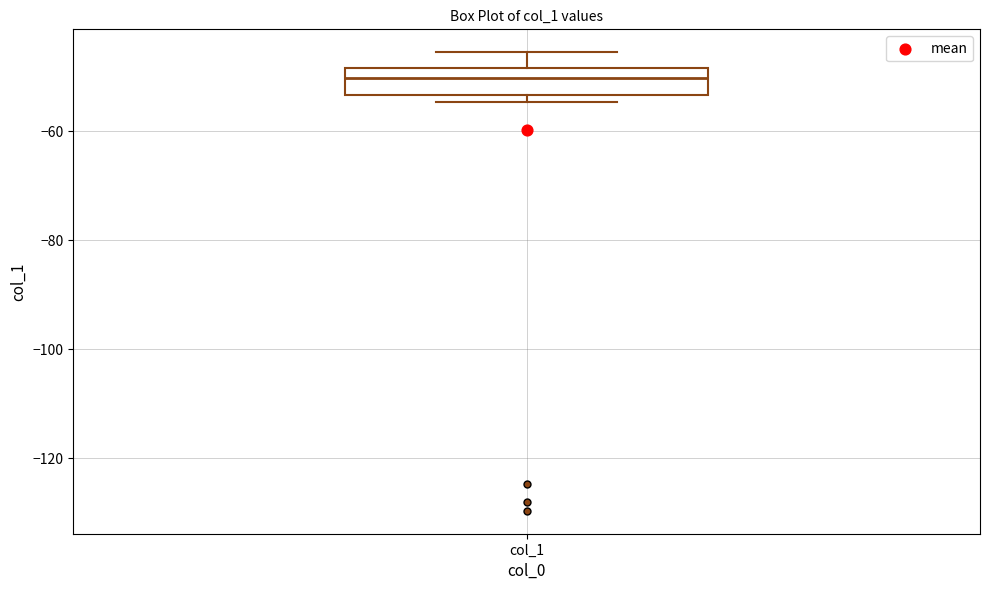

Where does the upper whisker of the box for col_1 end on the y-axis? The values are not printed on the chart, so give them approximately, as read against the axis.

-46